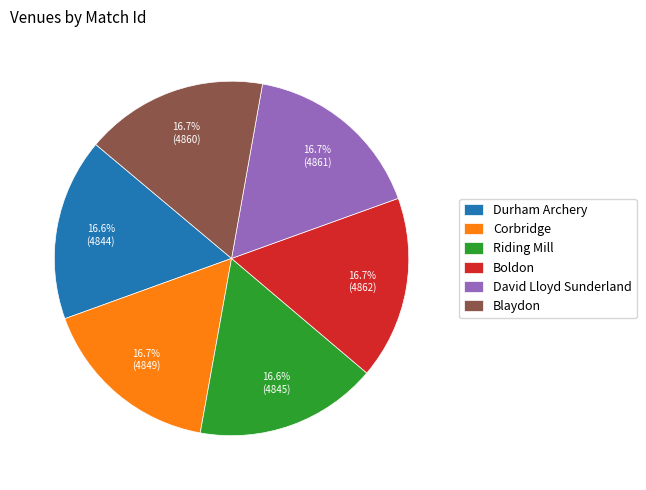

Do Corbridge and Durham Archery together represent more than half of the pie?

No